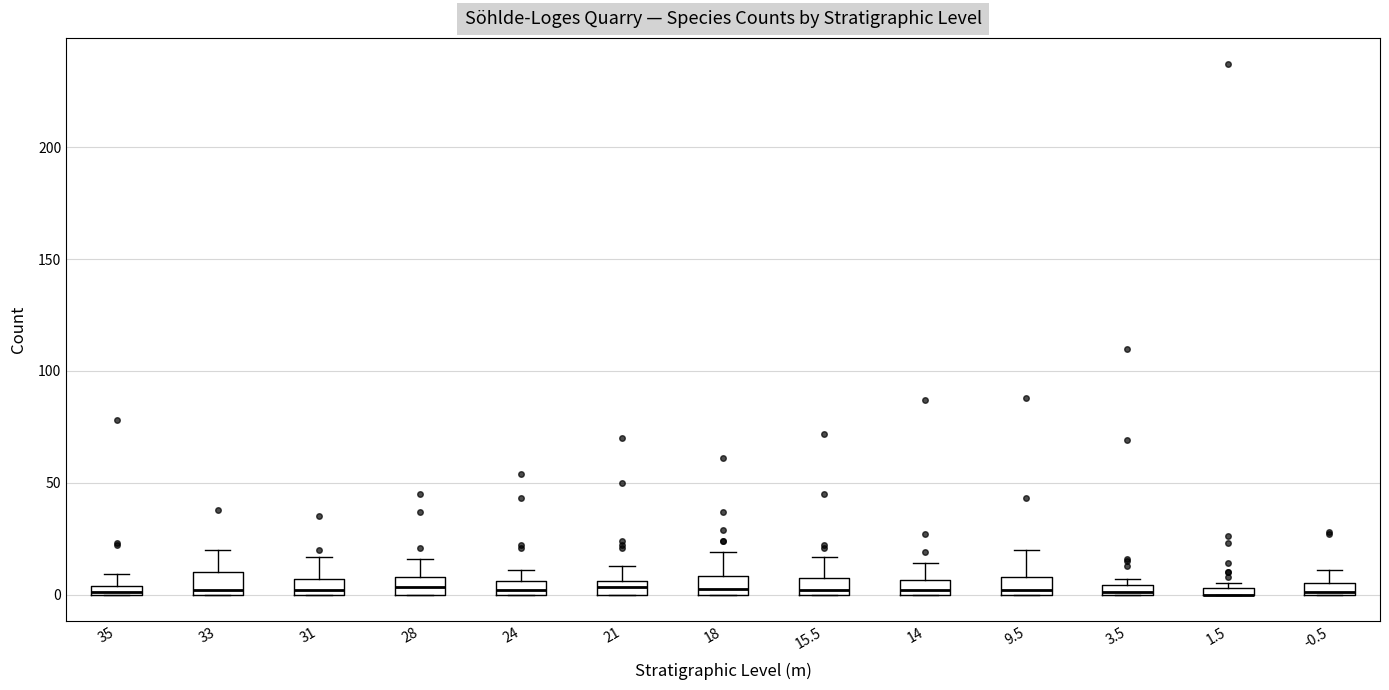

Where is the upper edge of the box at x = 24 on the y-axis? The values are not printed on the chart, so give them approximately, as read against the axis.

5